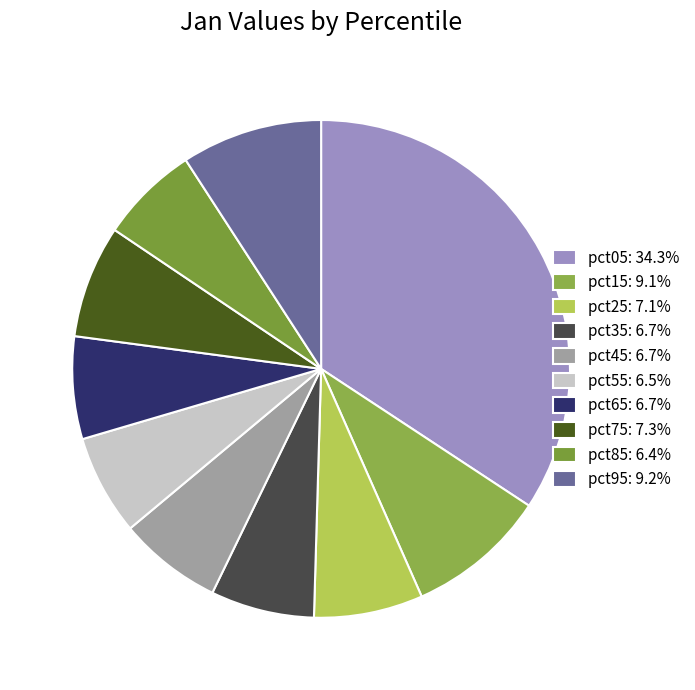

Which has a higher value, pct25 or pct35?

pct25